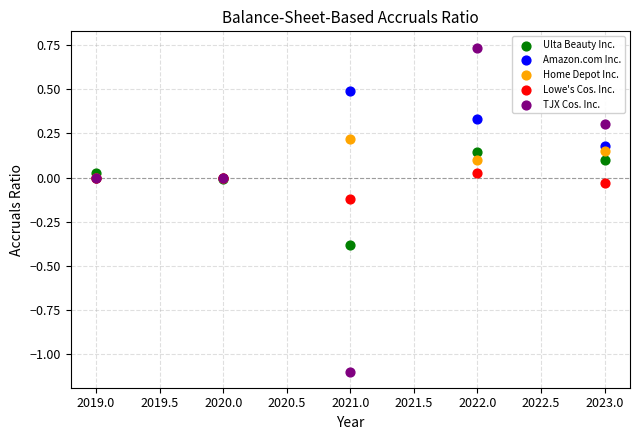

What are all the series names shown in the legend?

Ulta Beauty Inc., Amazon.com Inc., Home Depot Inc., Lowe's Cos. Inc., TJX Cos. Inc.